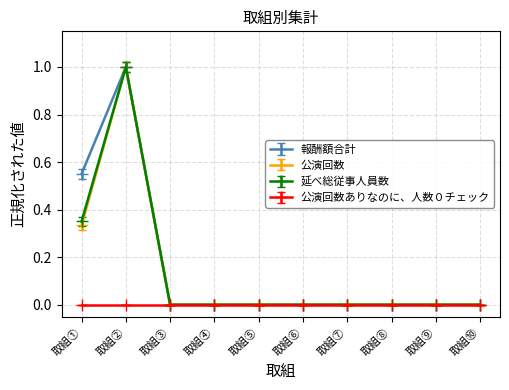

What value does the 報酬額合計 series have at 取組②?

1.0